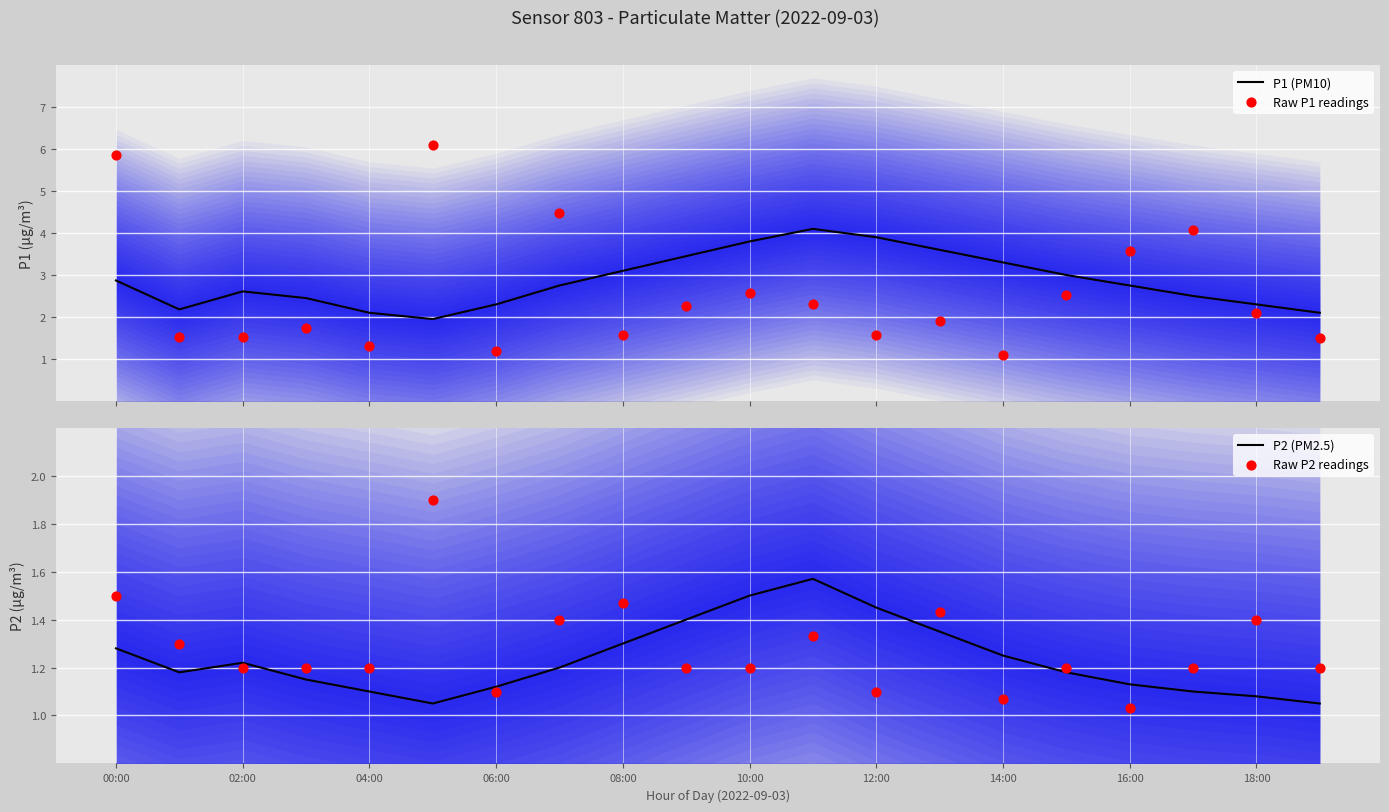

At which category is the sum across all series the highest?

00:00